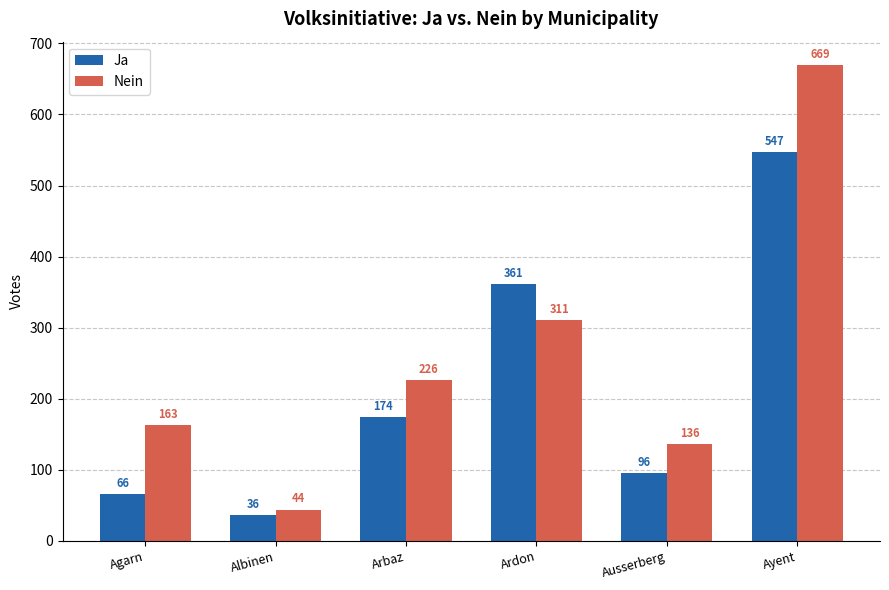

What is the sum of the Nein values at Agarn and Albinen?

207